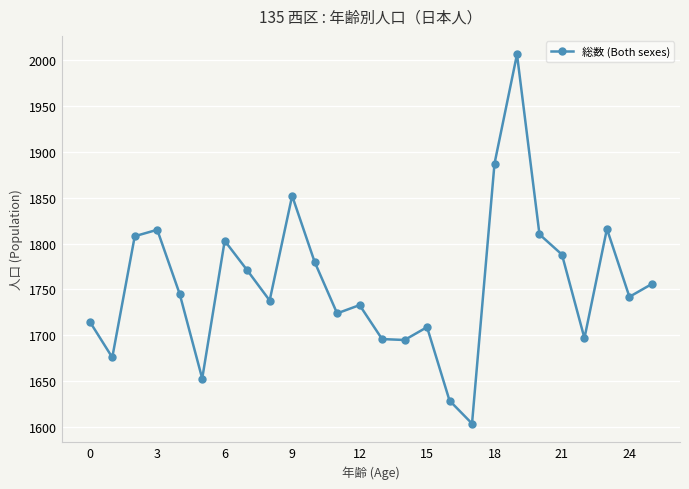

What is the average value?

1756